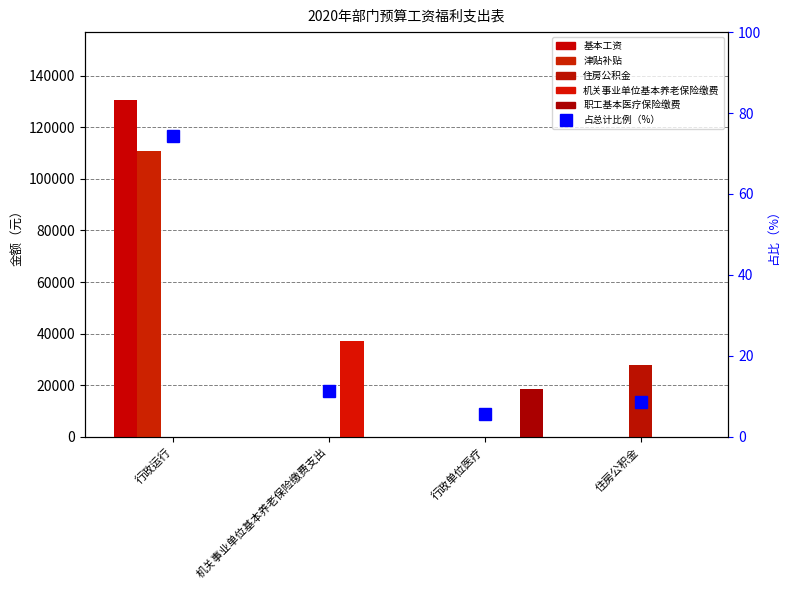

Reading right to left, list all the values displayed in this chart.

基本工资: 0.0	0.0	0.0	130767.0
津贴补贴: 0.0	0.0	0.0	110820.0
住房公积金: 27783.4	0.0	0.0	0.0
机关事业单位基本养老保险缴费: 0.0	0.0	37044.5	0.0
职工基本医疗保险缴费: 0.0	18522.2	0.0	0.0
占总计比例（%）: 8.6	5.7	11.4	74.3